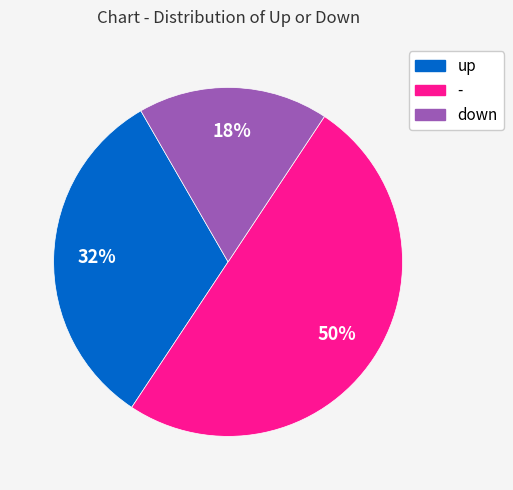

What percentage is the down slice, to the nearest percent?

18%